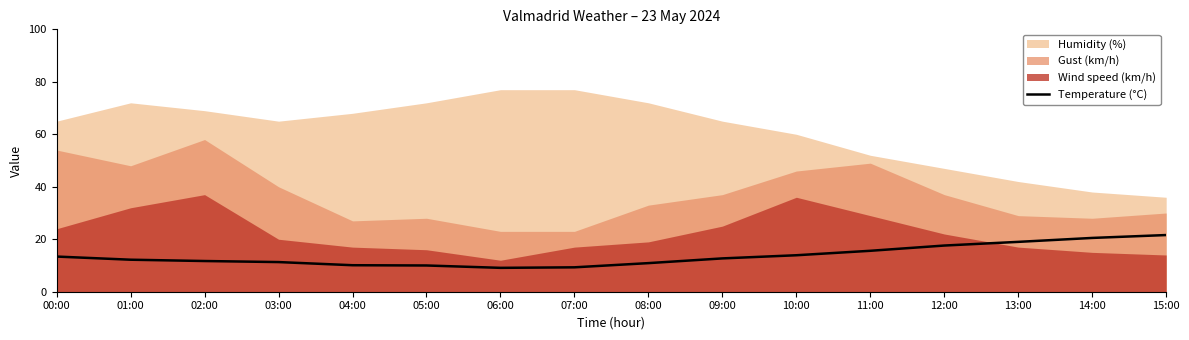

What is the ratio of the value at 04:00 to the value at 08:00?

0.9